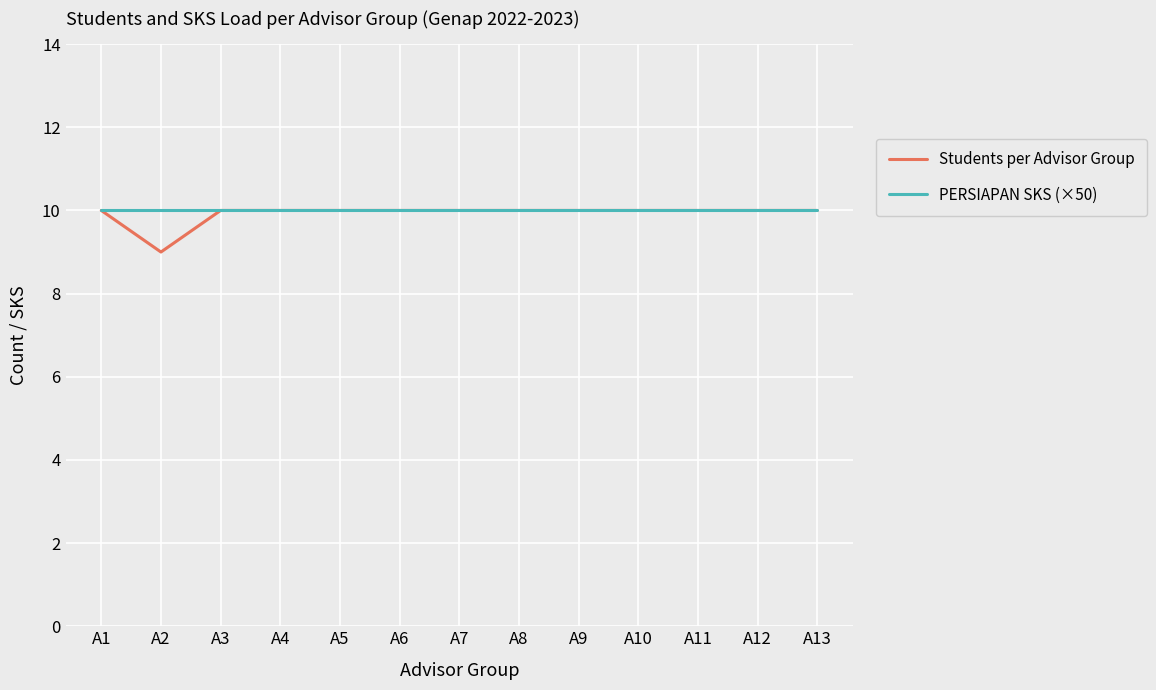

Does the chart display data point markers on the line(s)?

No